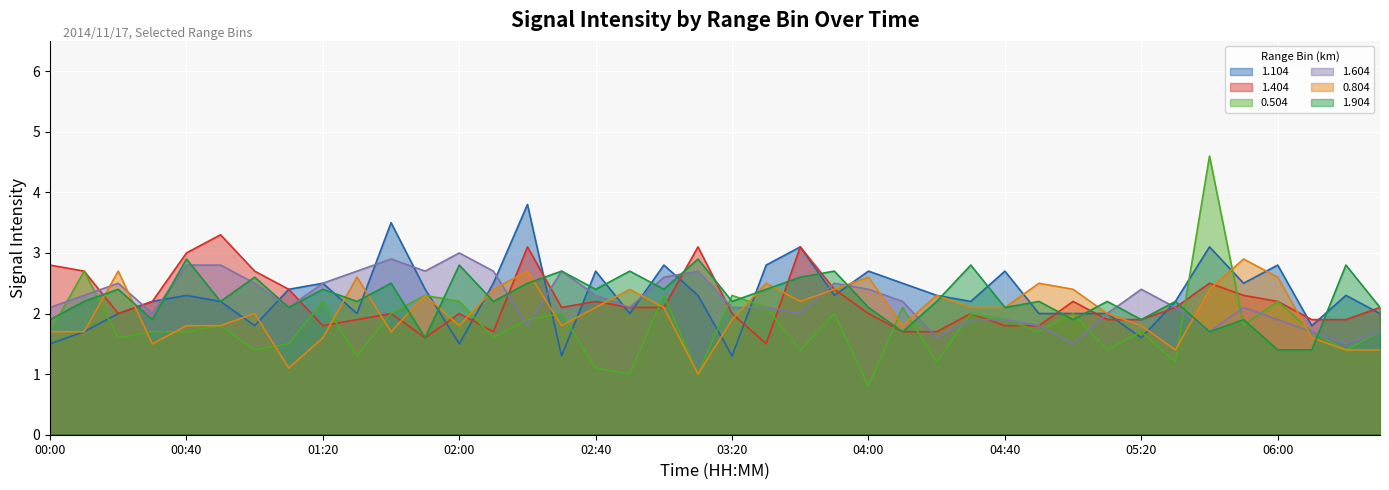

Which series has the largest total across all categories?

1.104